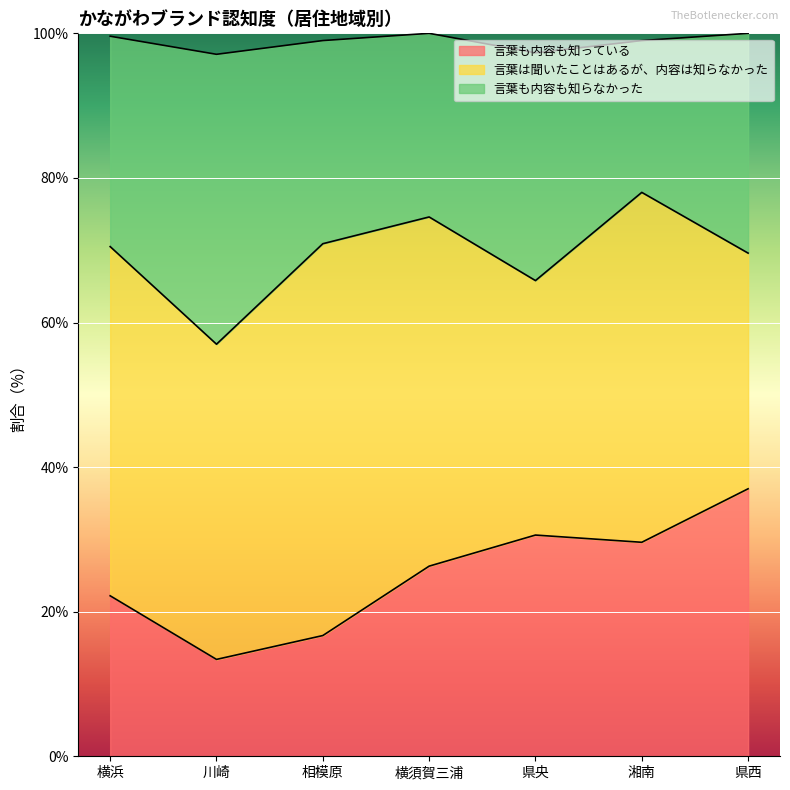

What is the highest value of the 言葉も内容も知っている series?

37.0